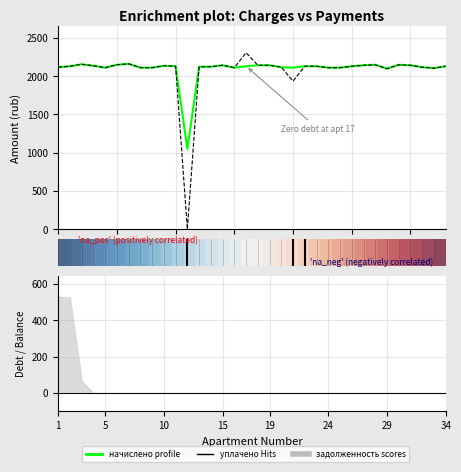

What is the difference between the уплачено values at 10 and 14?

12.7